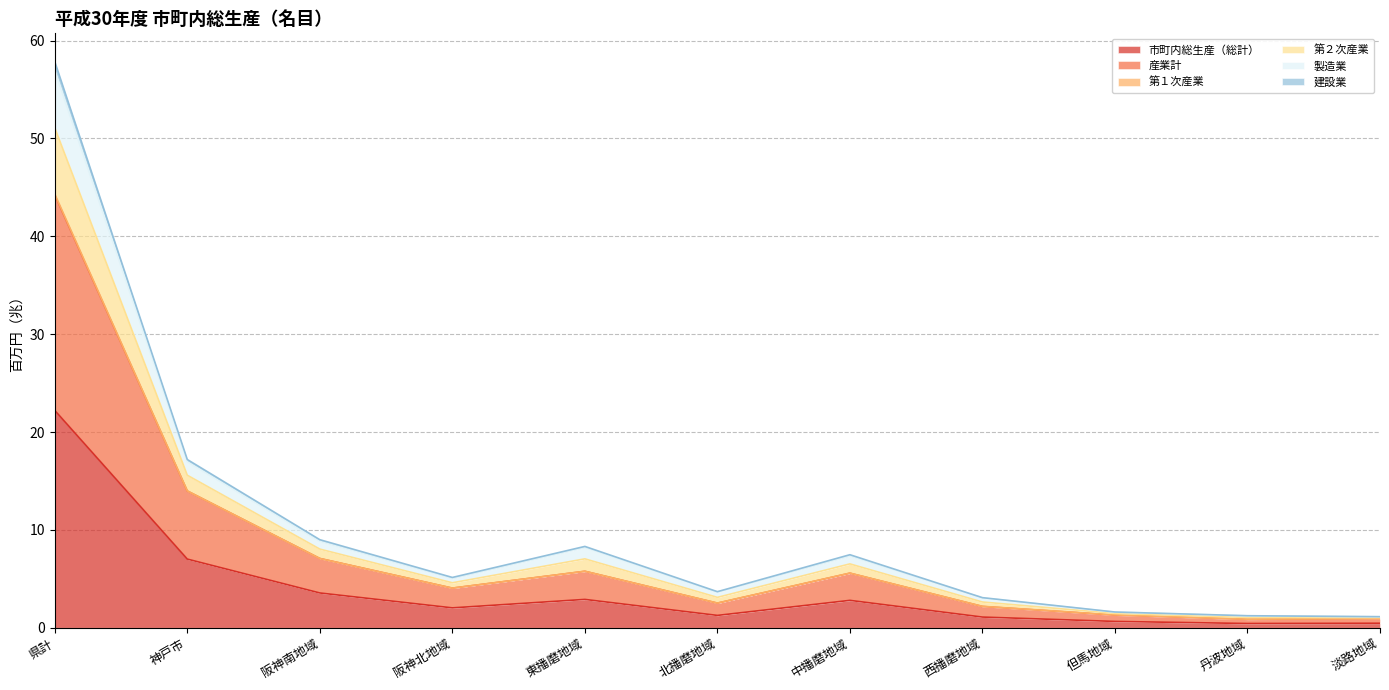

What is the label of the 9th point from the right?

阪神南地域